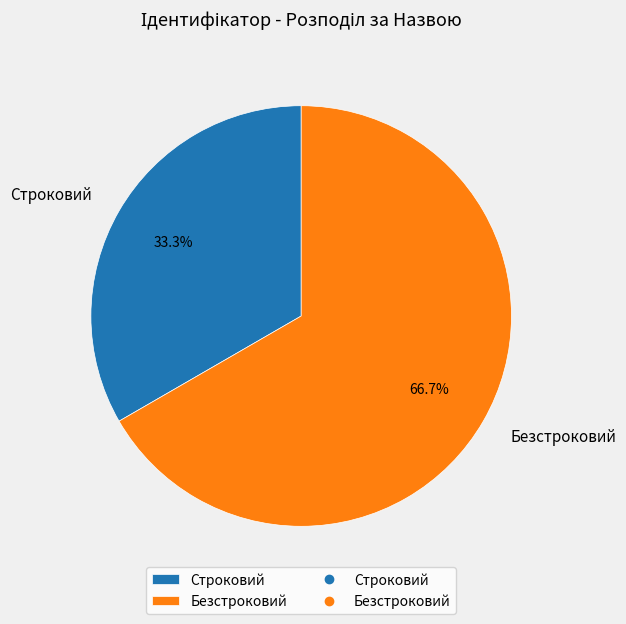

To the nearest percent, what is the difference between the Строковий and Безстроковий slice percentages?

33%